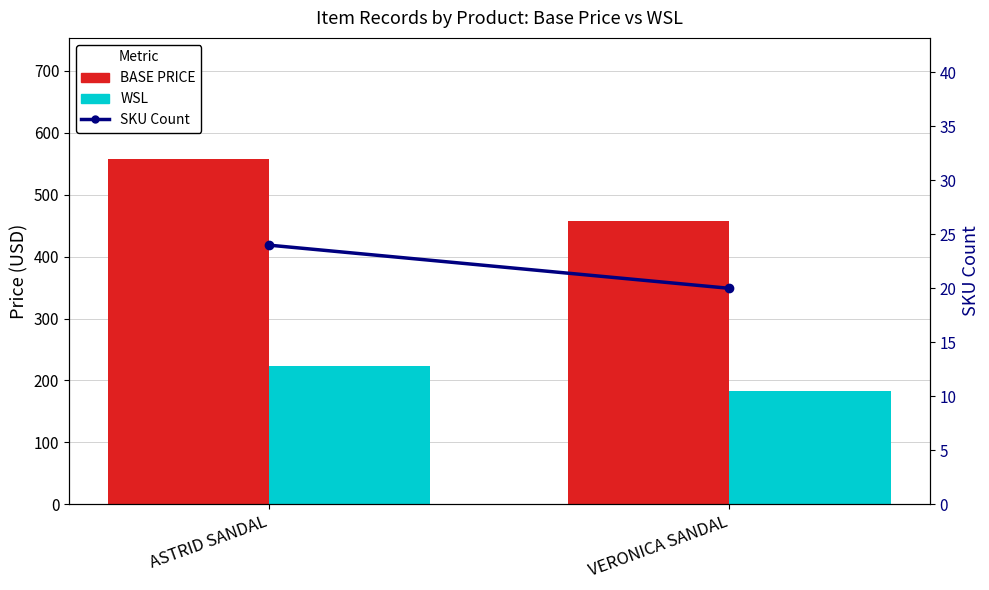

What is the maximum value for BASE PRICE?

558